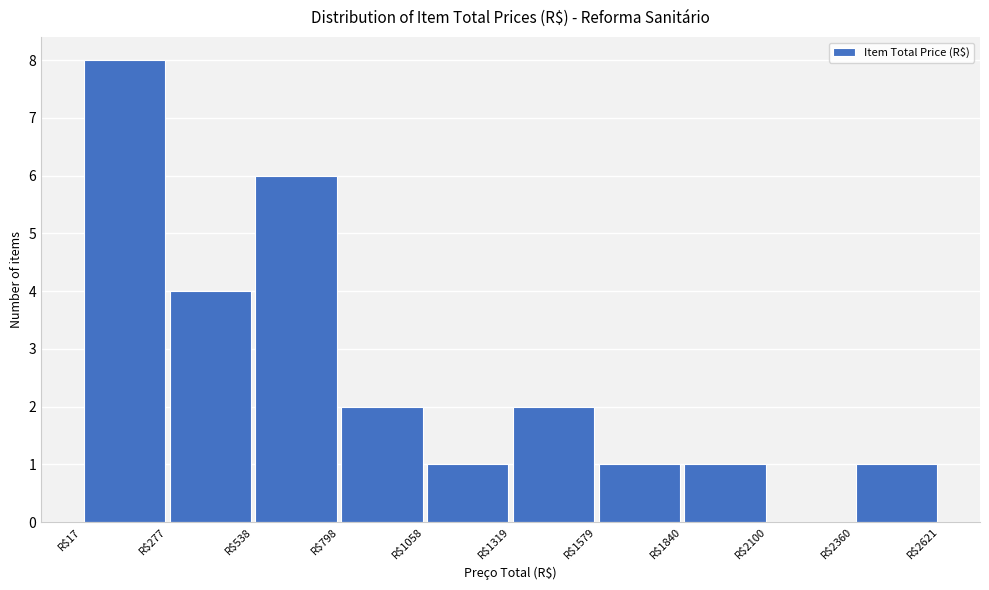

Which range on the x-axis has the tallest bar?

0 to 300